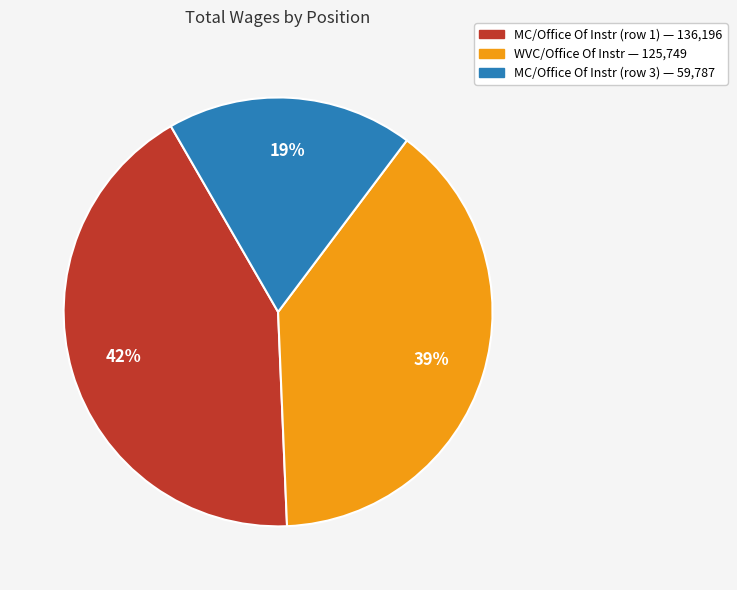

Is there a majority slice in this chart?

No